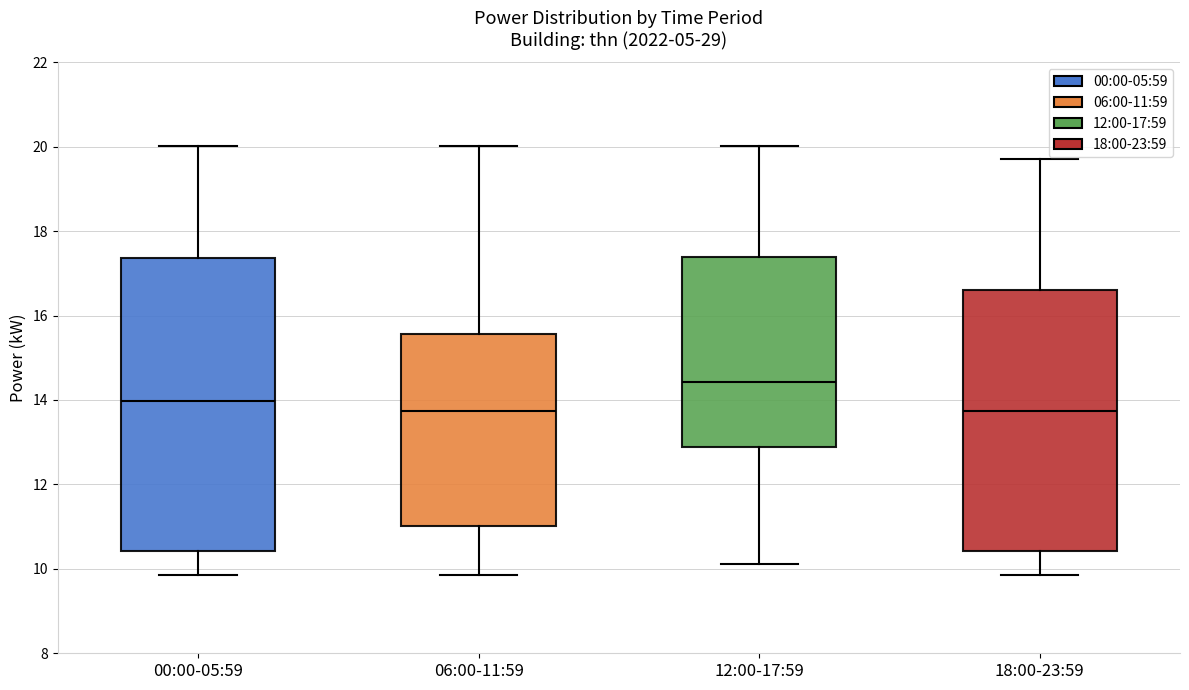

Reading left to right, read every box against the y-axis: the position of its median line, the range the box covers, and the ends of its whiskers. The values are not printed on the chart, so give them approximately, as read against the axis.

00:00-05:59: median 14.0, box 10.4 to 17.4, whiskers 9.8 to 20.0
06:00-11:59: median 13.8, box 11.0 to 15.6, whiskers 9.8 to 20.0
12:00-17:59: median 14.4, box 12.8 to 17.4, whiskers 10.2 to 20.0
18:00-23:59: median 13.8, box 10.4 to 16.6, whiskers 9.8 to 19.8